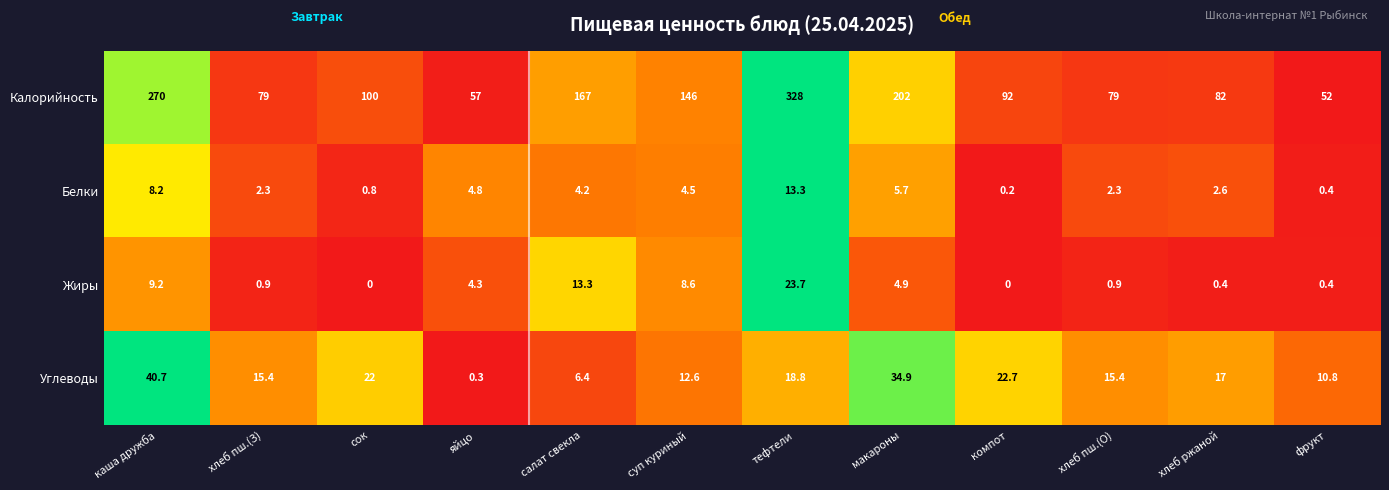

At how many categories does at least one series exceed 0?

12